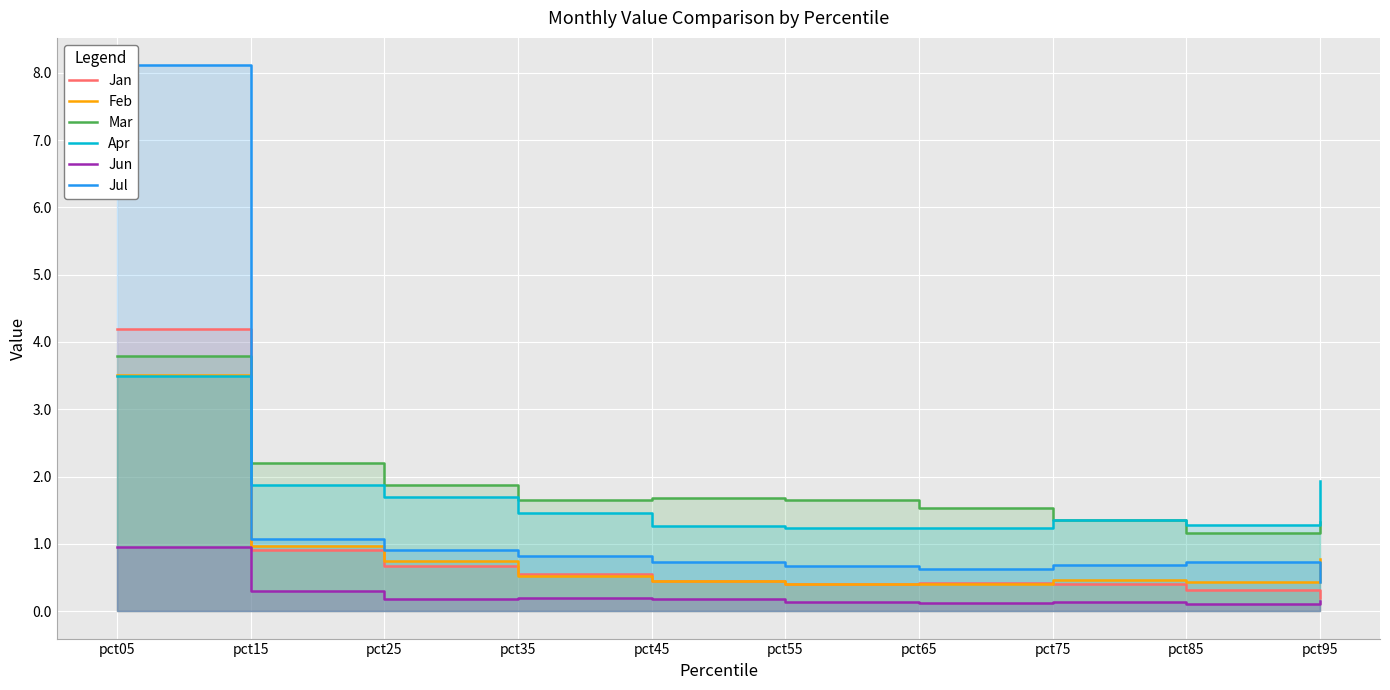

Does the chart display data point markers on the line(s)?

No